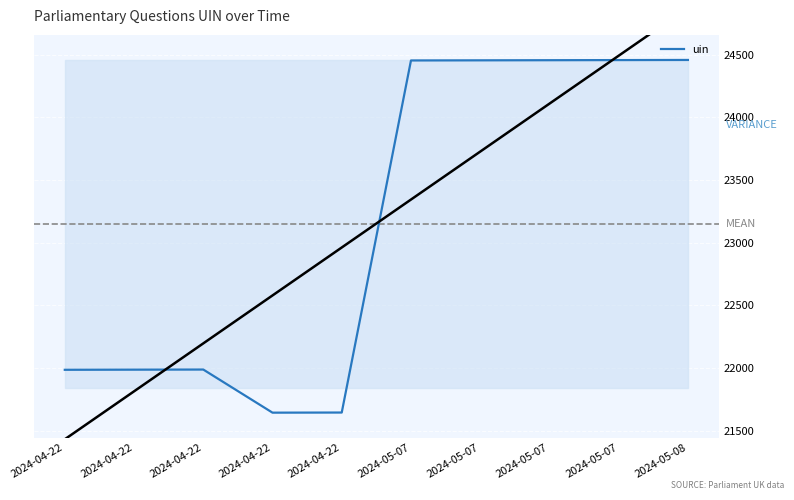

True or false: the data shows 24453 at 2024-05-07.

True